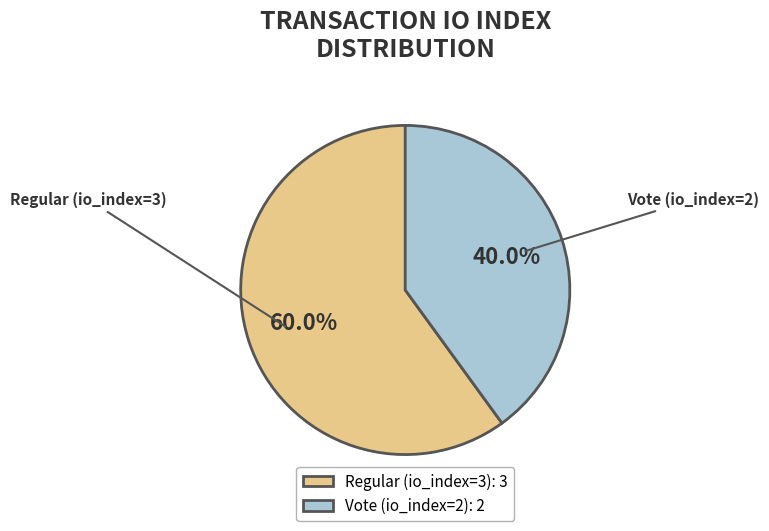

What is the ratio of the value at Vote (io_index=2) to the value at Regular (io_index=3)?

0.7